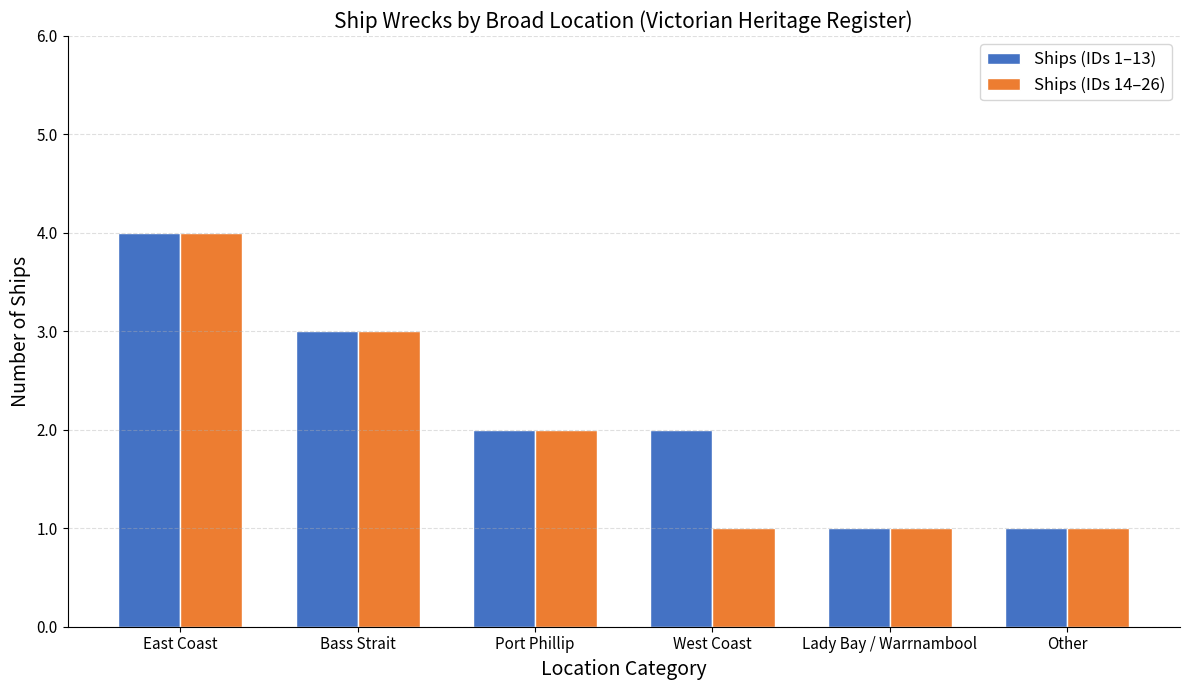

Reading left to right, extract all data points from this chart.

Ships (IDs 1–13): East Coast=4	Bass Strait=3	Port Phillip=2	West Coast=2	Lady Bay / Warrnambool=1	Other=1
Ships (IDs 14–26): East Coast=4	Bass Strait=3	Port Phillip=2	West Coast=1	Lady Bay / Warrnambool=1	Other=1